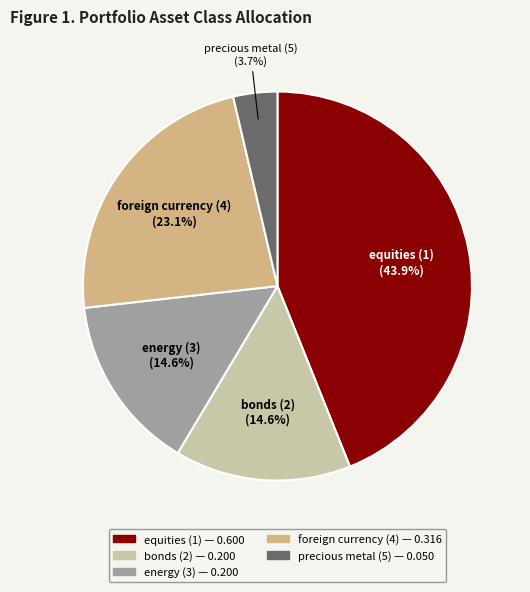

To the nearest percent, what is the difference between the largest and smallest slice percentages?

40%